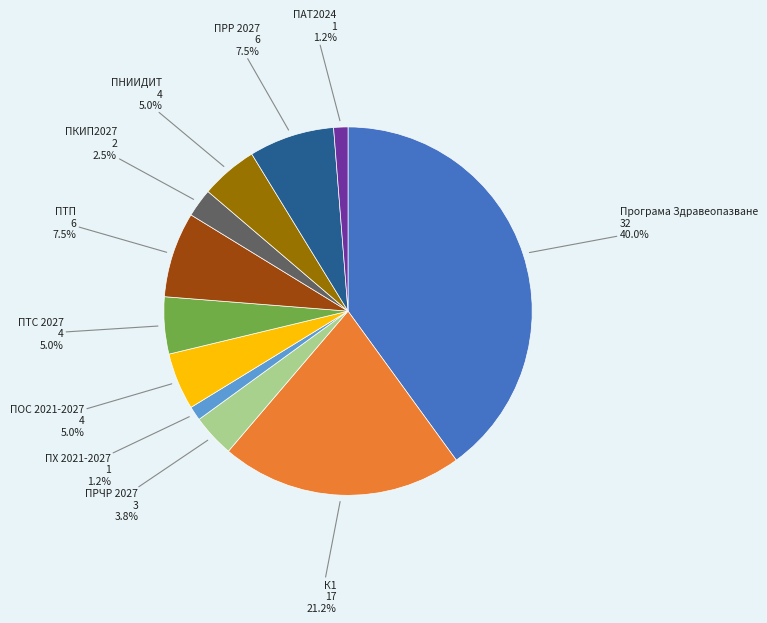

How many segments does this pie chart have?

11